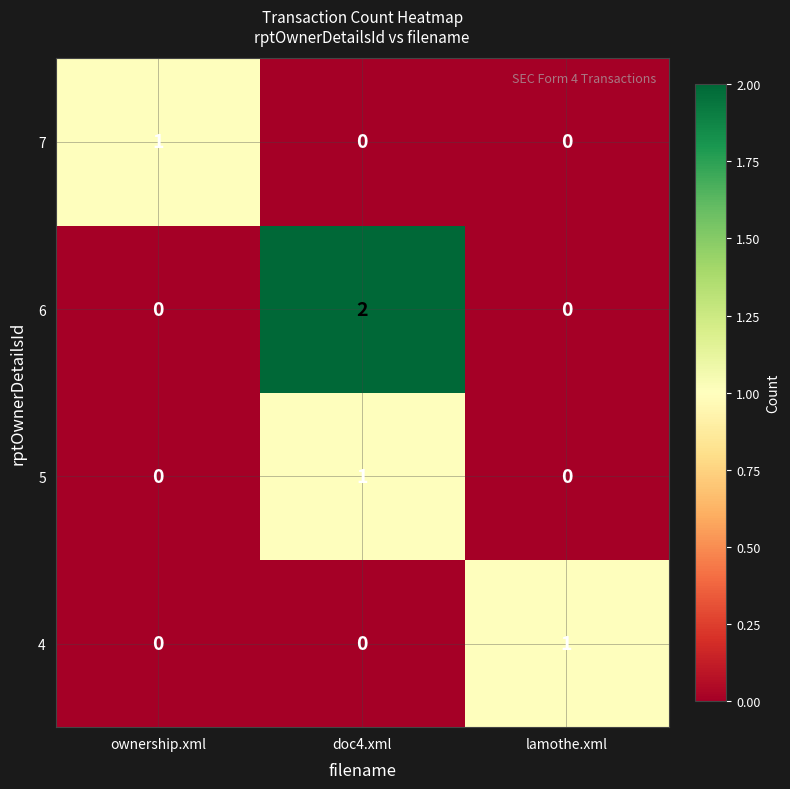

At which category is the sum across all series the highest?

doc4.xml